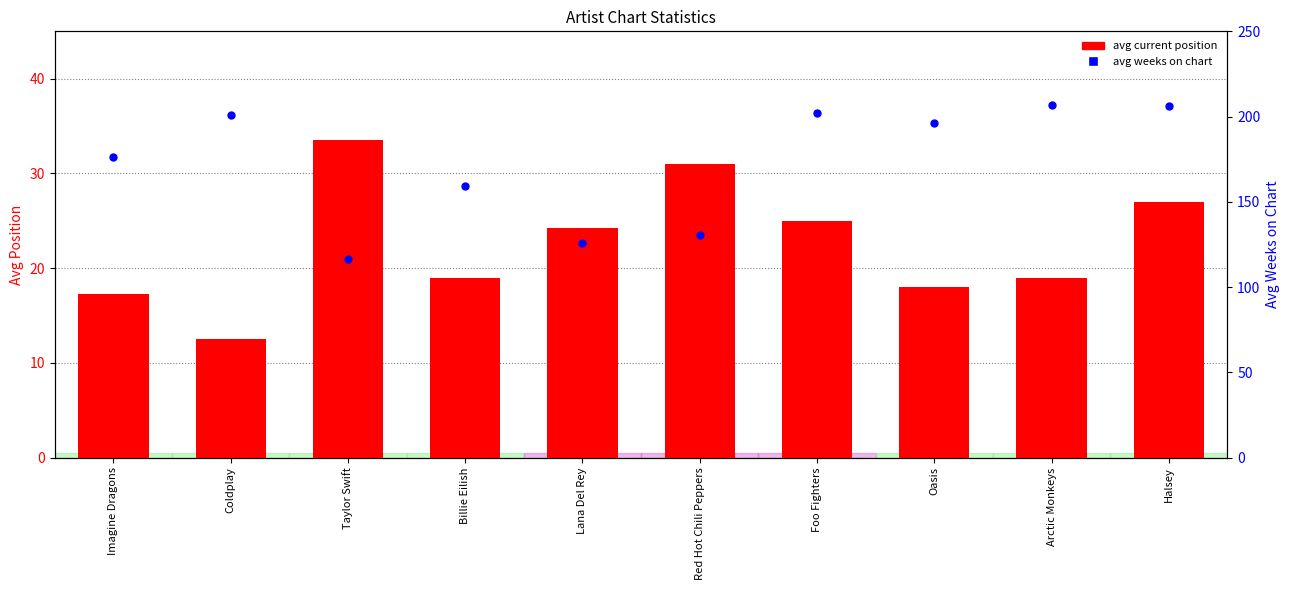

Which series has the largest Y range (max minus min)?

avg weeks on chart